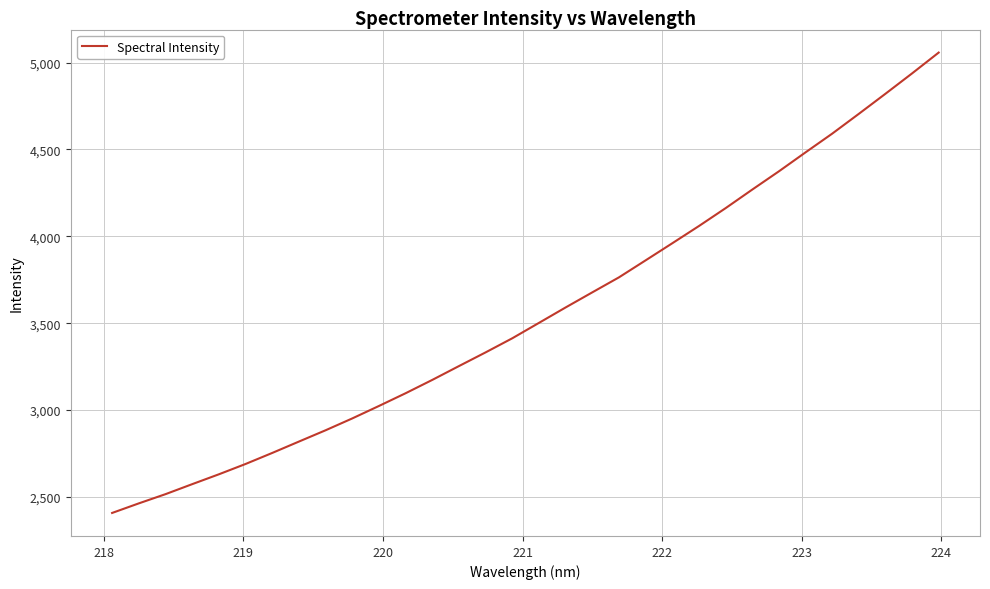

What is the maximum value shown in the chart?

5057.6